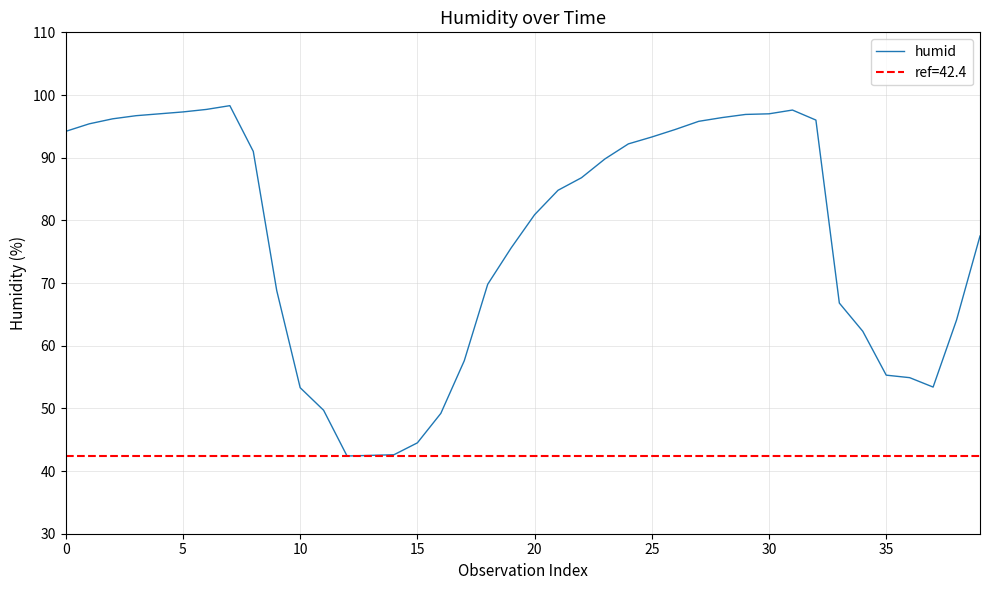

What is the difference between the maximum and minimum values?

55.9